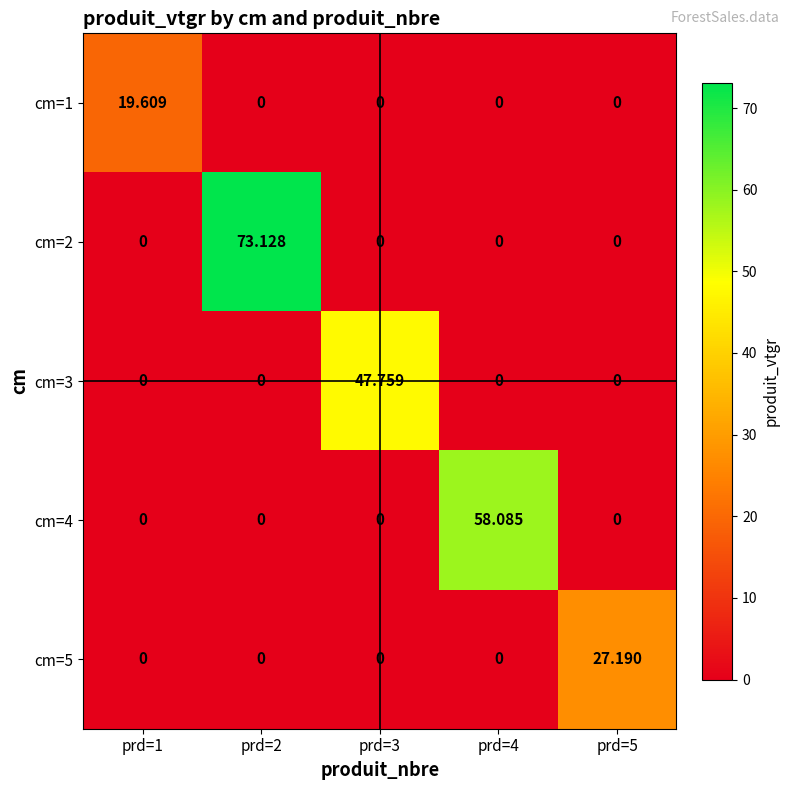

Which series has the largest range (max minus min)?

cm=2